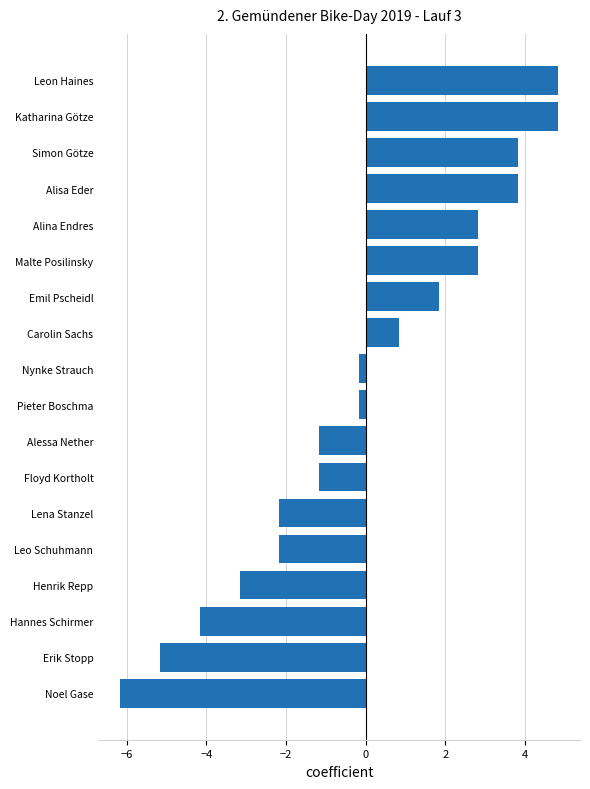

What is the difference between the maximum and second lowest values?

10.0